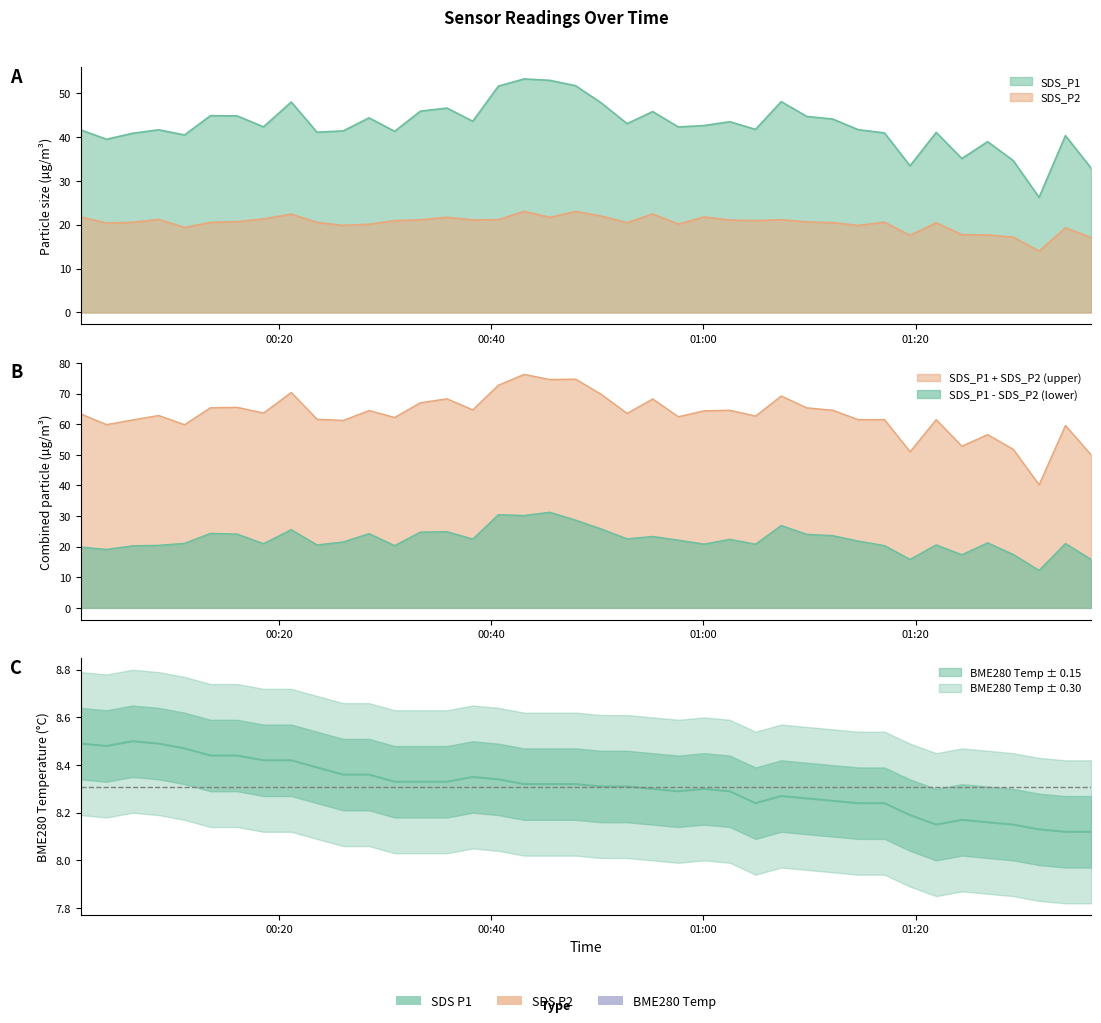

In SDS_P1, how many points are lower than both neighbors (excluding endpoints)?

12